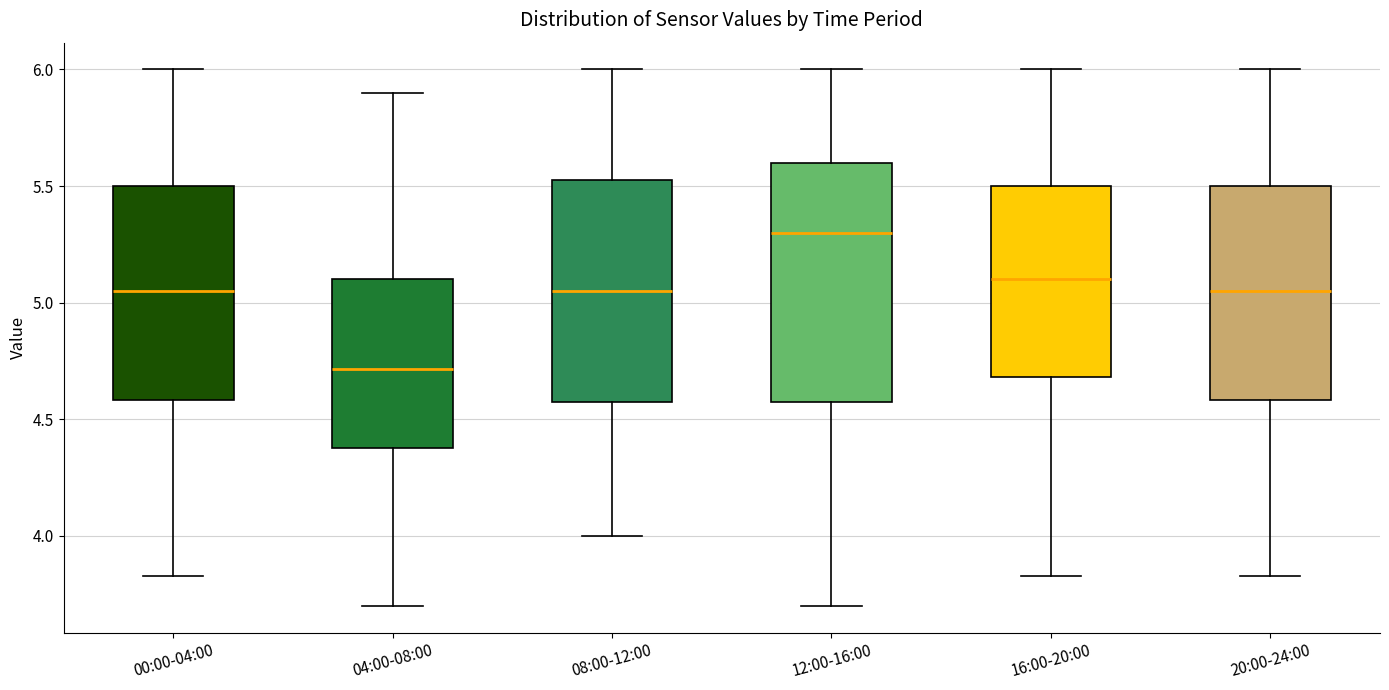

Reading left to right, read every box against the y-axis: the position of its median line, the range the box covers, and the ends of its whiskers. The values are not printed on the chart, so give them approximately, as read against the axis.

00:00-04:00: median 5.05, box 4.60 to 5.50, whiskers 3.85 to 6.00
04:00-08:00: median 4.70, box 4.40 to 5.10, whiskers 3.70 to 5.90
08:00-12:00: median 5.05, box 4.60 to 5.55, whiskers 4.00 to 6.00
12:00-16:00: median 5.30, box 4.60 to 5.60, whiskers 3.70 to 6.00
16:00-20:00: median 5.10, box 4.70 to 5.50, whiskers 3.85 to 6.00
20:00-24:00: median 5.05, box 4.60 to 5.50, whiskers 3.85 to 6.00